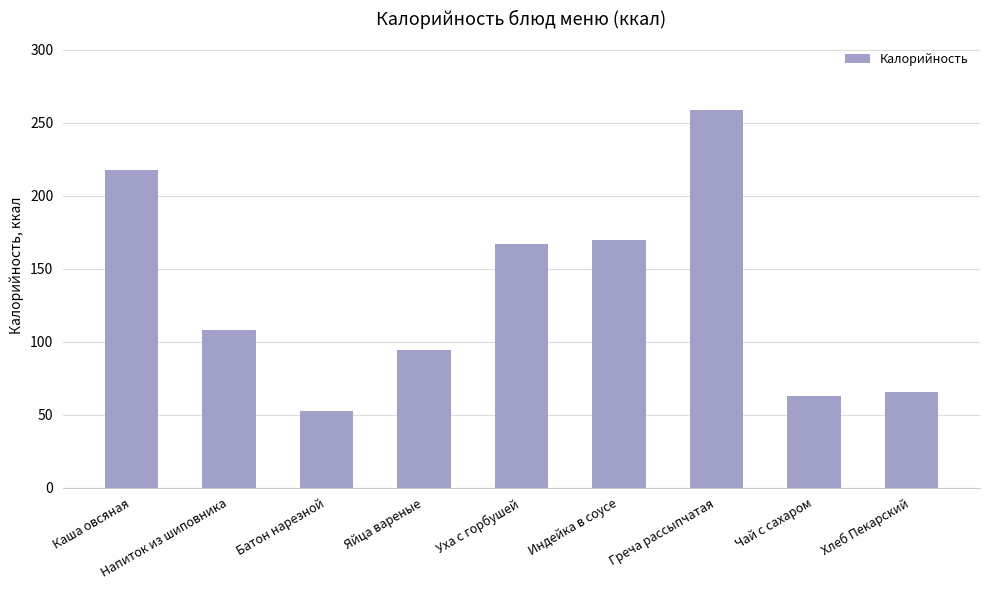

Count the number of data series in this chart.

1